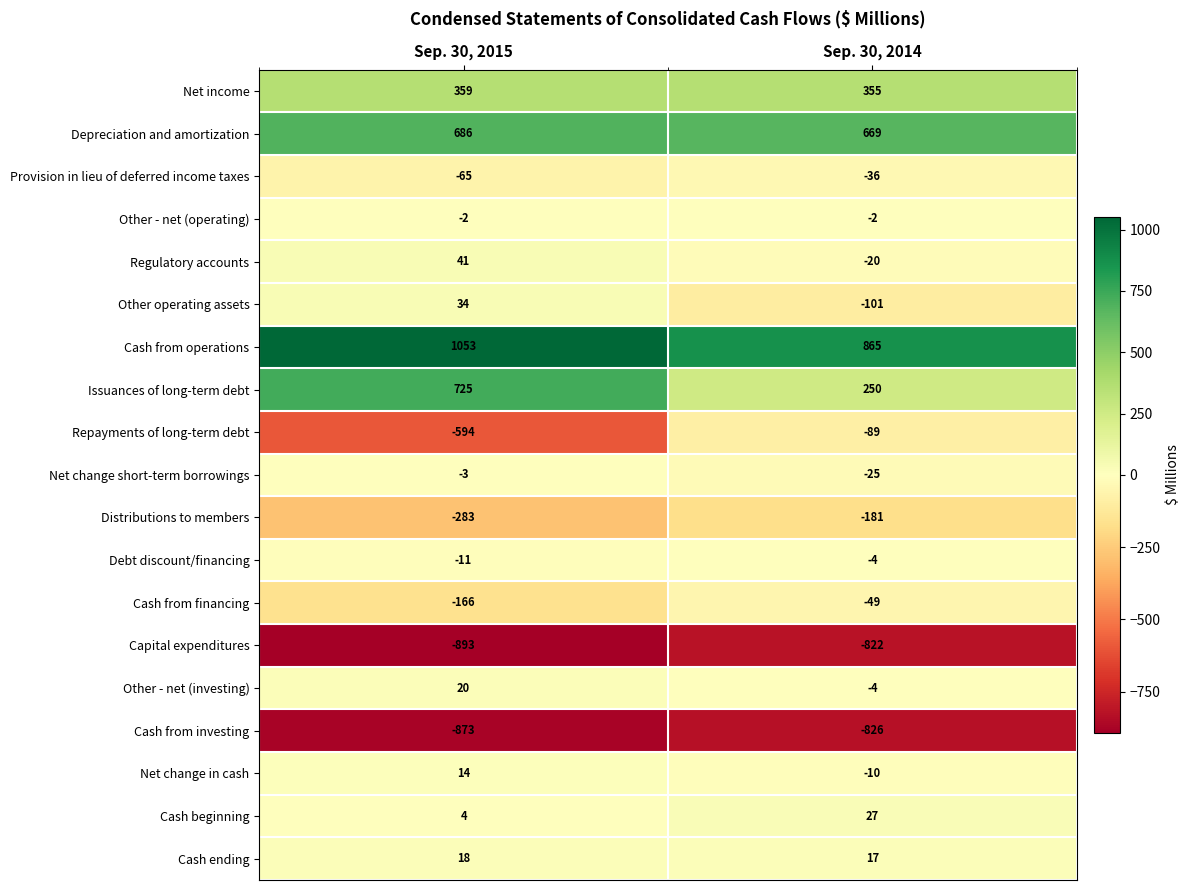

What is the difference between the maximum and minimum values in the Other operating assets series?

135